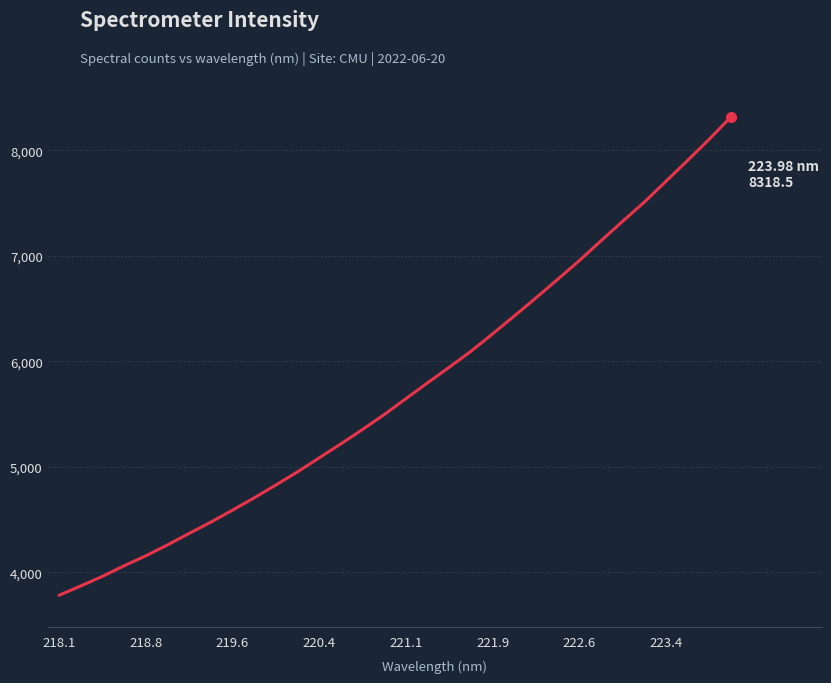

What is the maximum value shown in the chart?

8318.5